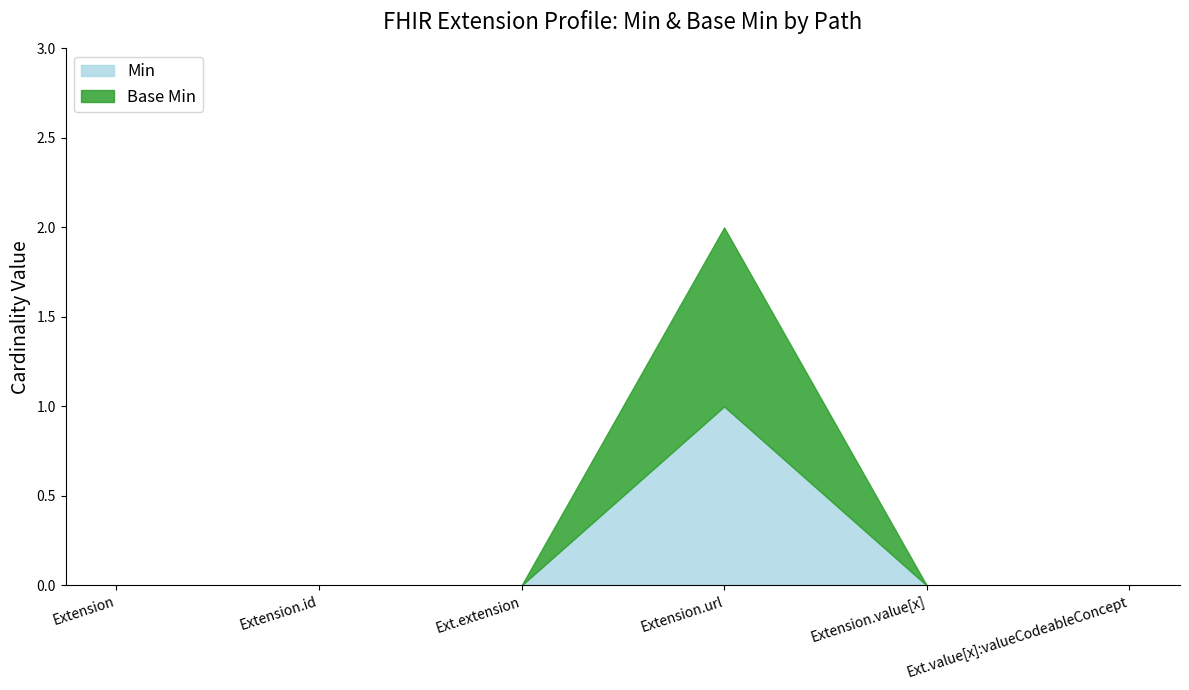

True or false: Min and Base Min cross at least once.

False